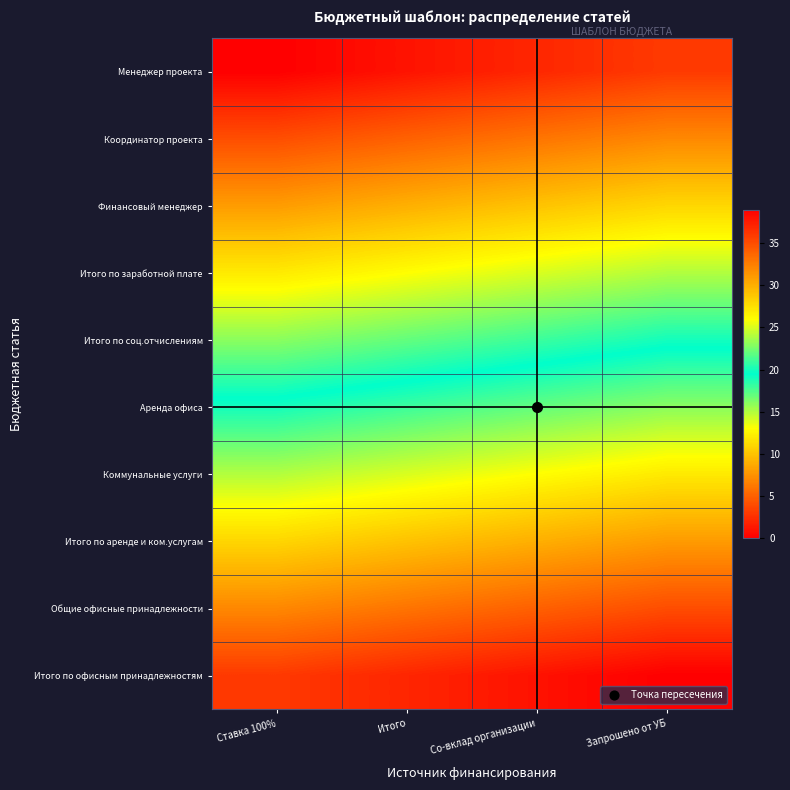

Reading right to left, extract all data points from this chart.

Менеджер проекта: Запрошено от УБ=3	Со-вклад организации=2	Итого=1	Ставка 100%=0
Координатор проекта: Запрошено от УБ=7	Со-вклад организации=6	Итого=5	Ставка 100%=4
Финансовый менеджер: Запрошено от УБ=11	Со-вклад организации=10	Итого=9	Ставка 100%=8
Итого по заработной плате: Запрошено от УБ=15	Со-вклад организации=14	Итого=13	Ставка 100%=12
Итого по соц.отчислениям: Запрошено от УБ=19	Со-вклад организации=18	Итого=17	Ставка 100%=16
Аренда офиса: Запрошено от УБ=23	Со-вклад организации=22	Итого=21	Ставка 100%=20
Коммунальные услуги: Запрошено от УБ=27	Со-вклад организации=26	Итого=25	Ставка 100%=24
Итого по аренде и ком.услугам: Запрошено от УБ=31	Со-вклад организации=30	Итого=29	Ставка 100%=28
Общие офисные принадлежности: Запрошено от УБ=35	Со-вклад организации=34	Итого=33	Ставка 100%=32
Итого по офисным принадлежностям: Запрошено от УБ=39	Со-вклад организации=38	Итого=37	Ставка 100%=36